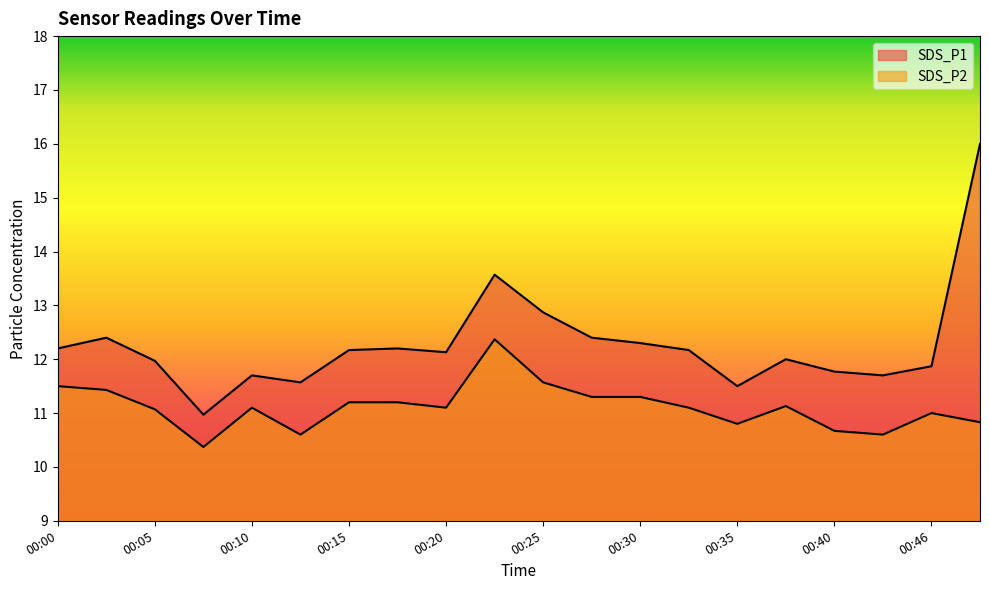

True or false: SDS_P1 and SDS_P2 intersect in this chart.

False